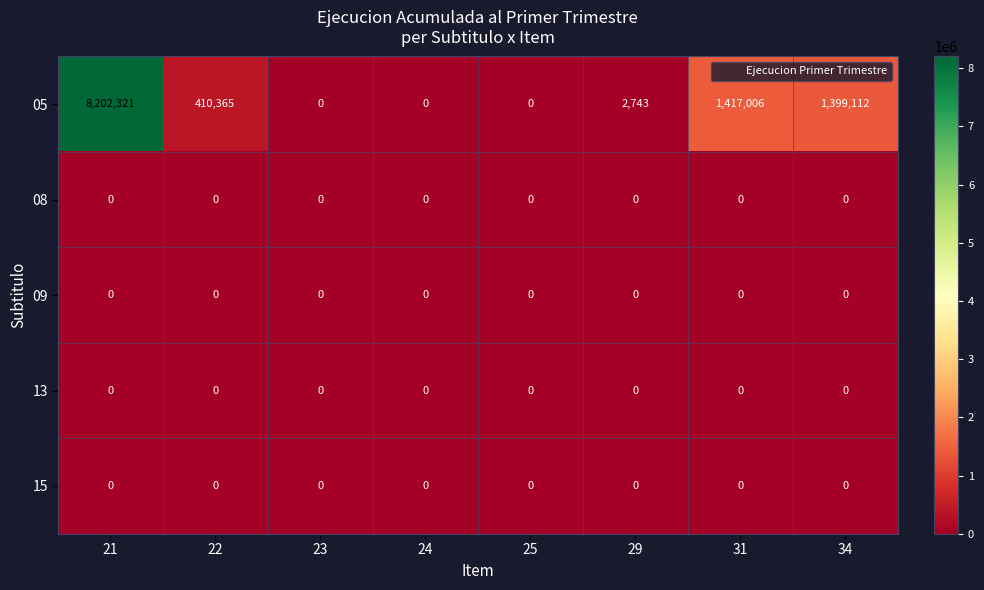

True or false: 13 has a value of 0 at 31.

True